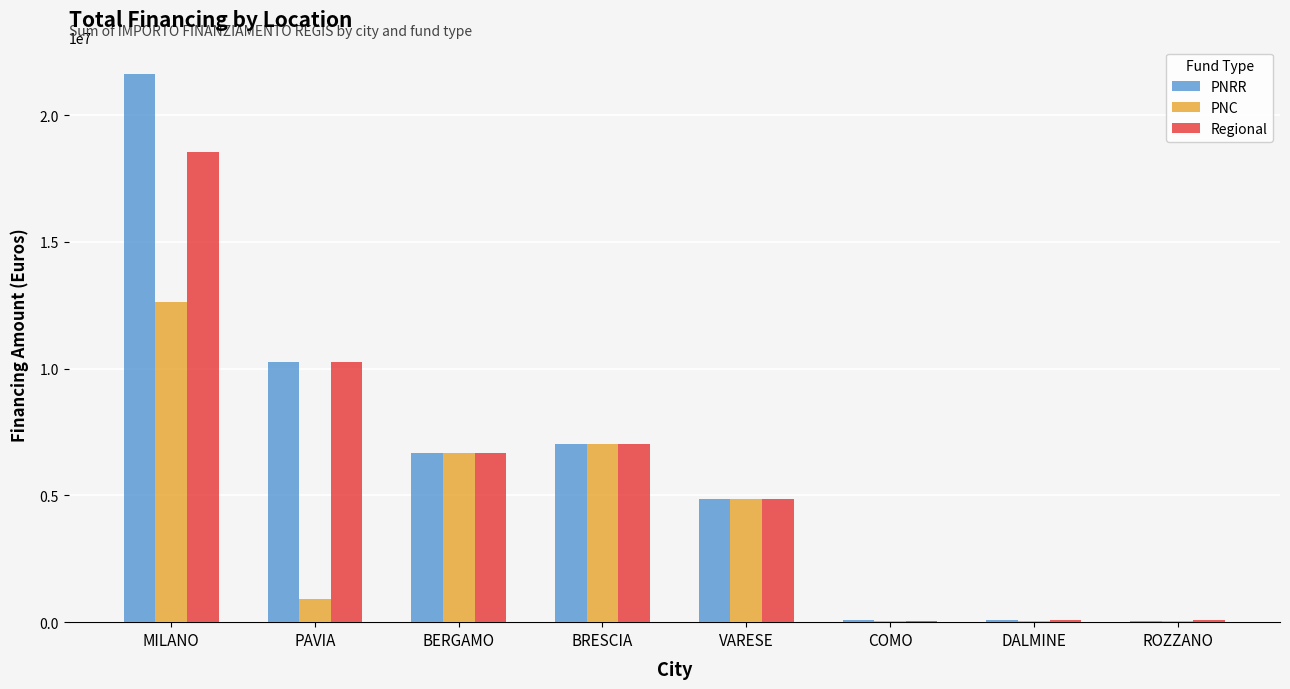

Does the chart contain stacked bars?

No